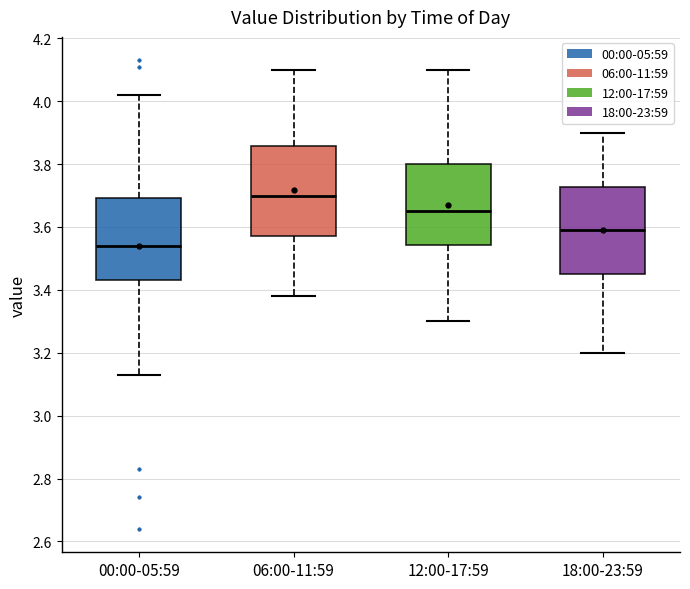

Reading left to right, read every box against the y-axis: the position of its median line, the range the box covers, and the ends of its whiskers. The values are not printed on the chart, so give them approximately, as read against the axis.

00:00-05:59: median 3.54, box 3.44 to 3.70, whiskers 3.14 to 4.02
06:00-11:59: median 3.70, box 3.58 to 3.86, whiskers 3.38 to 4.10
12:00-17:59: median 3.66, box 3.54 to 3.80, whiskers 3.30 to 4.10
18:00-23:59: median 3.60, box 3.46 to 3.72, whiskers 3.20 to 3.90